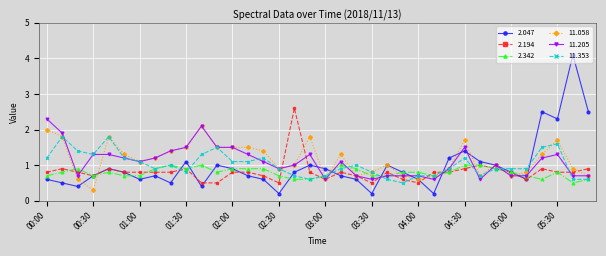

What is the average value of the 2.047 series?

1.0